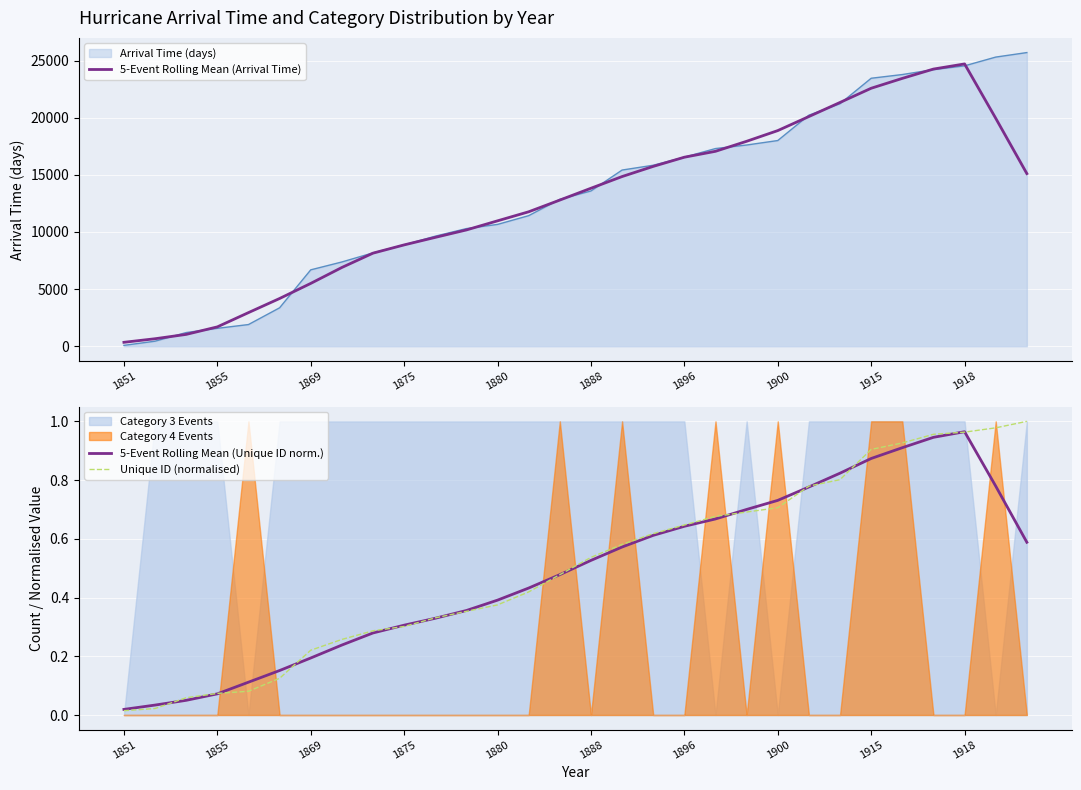

Does the chart display data point markers on the line(s)?

No